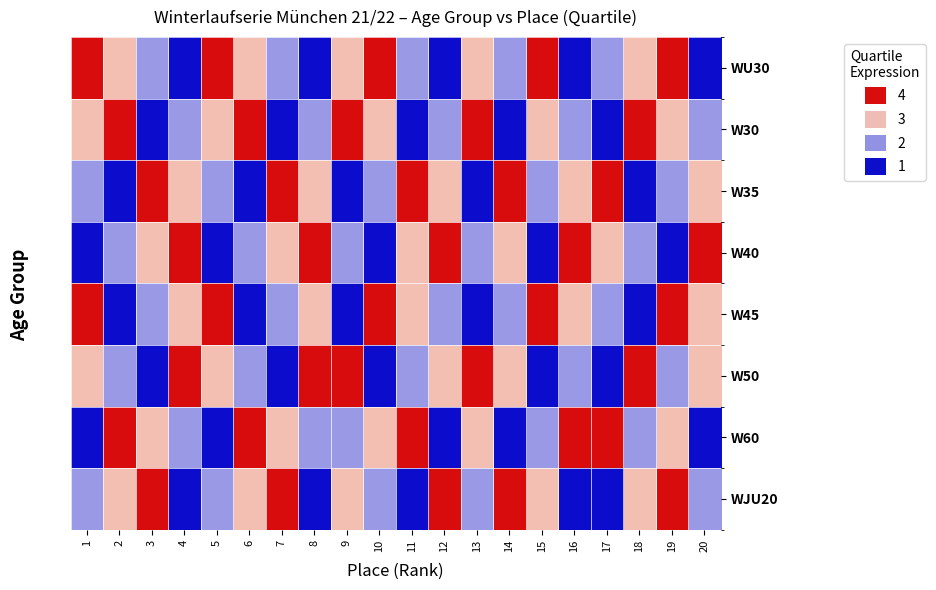

At which category is the sum across all series the highest?

19